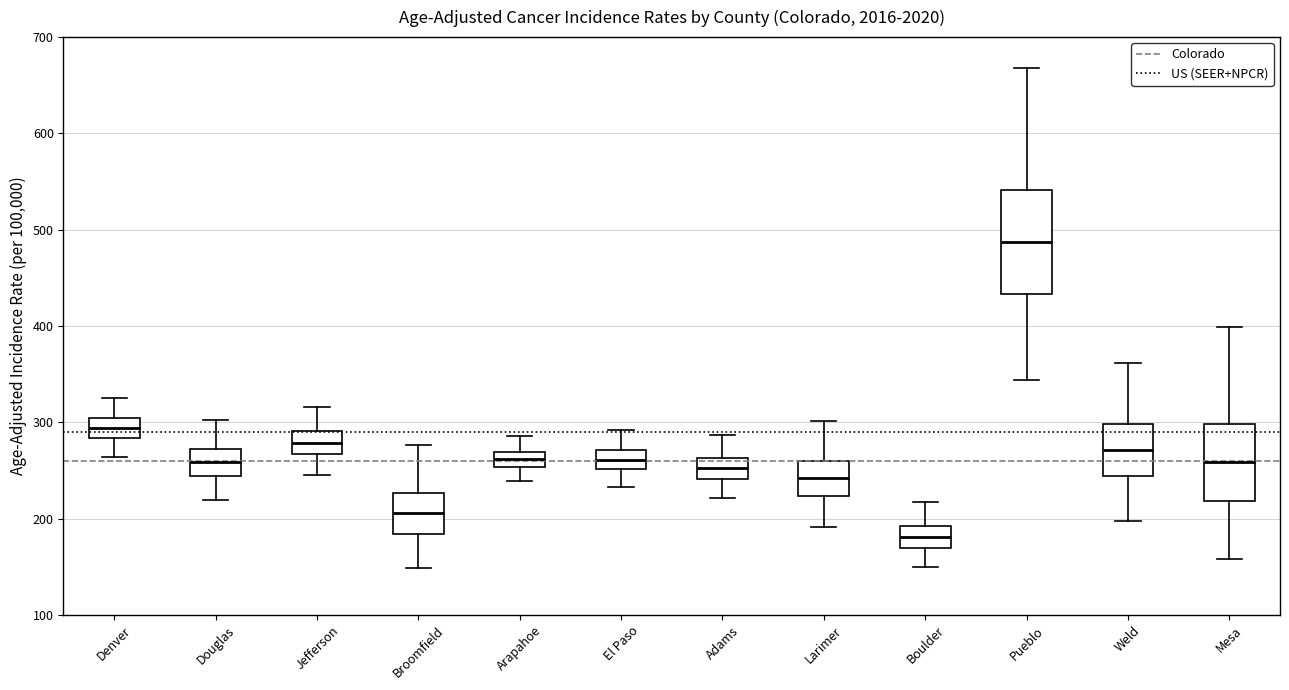

Reading left to right, read every box against the y-axis: the position of its median line, the range the box covers, and the ends of its whiskers. The values are not printed on the chart, so give them approximately, as read against the axis.

Denver: median 290, box 280 to 300, whiskers 260 to 330
Douglas: median 260, box 240 to 270, whiskers 220 to 300
Jefferson: median 280, box 270 to 290, whiskers 240 to 320
Broomfield: median 210, box 180 to 230, whiskers 150 to 280
Arapahoe: median 260, box 250 to 270, whiskers 240 to 290
El Paso: median 260, box 250 to 270, whiskers 230 to 290
Adams: median 250, box 240 to 260, whiskers 220 to 290
Larimer: median 240, box 220 to 260, whiskers 190 to 300
Boulder: median 180, box 170 to 190, whiskers 150 to 220
Pueblo: median 490, box 430 to 540, whiskers 340 to 670
Weld: median 270, box 240 to 300, whiskers 200 to 360
Mesa: median 260, box 220 to 300, whiskers 160 to 400